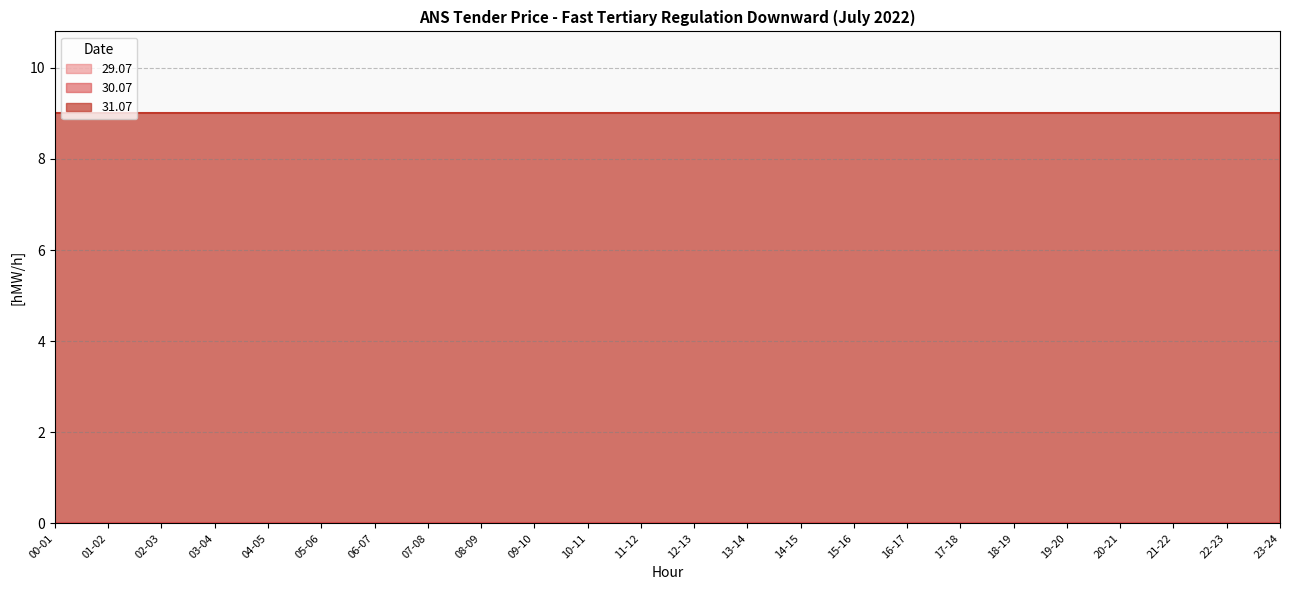

True or false: 29.07 has more than 0 points higher than both neighbors.

False